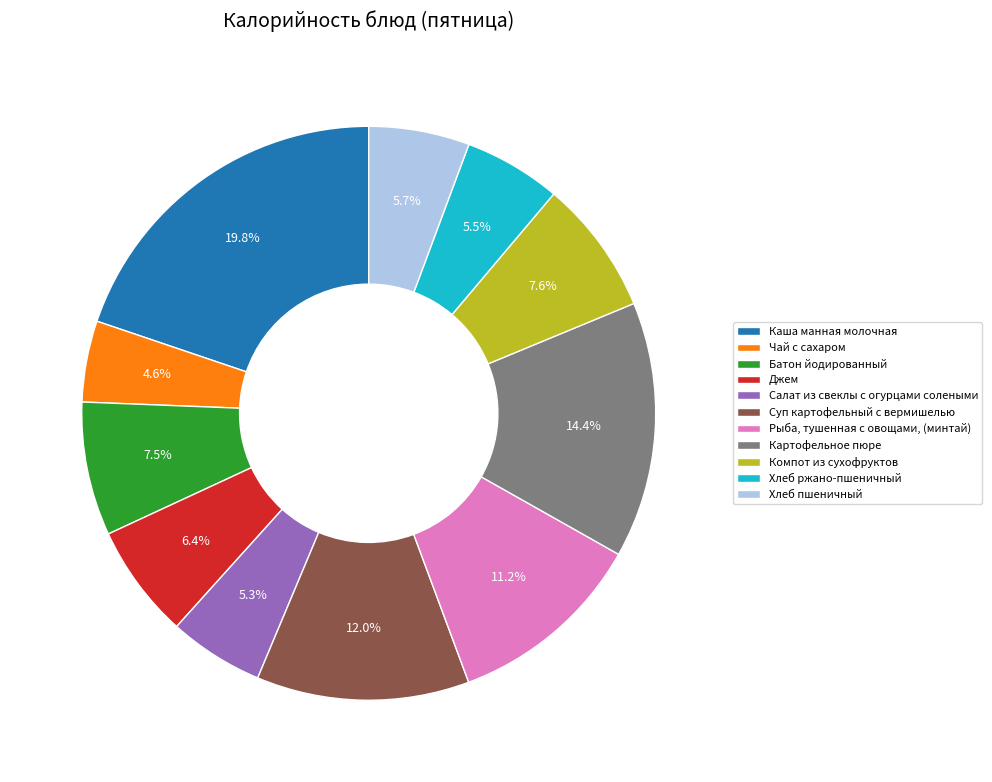

Is Чай с сахаром the majority of the pie?

No